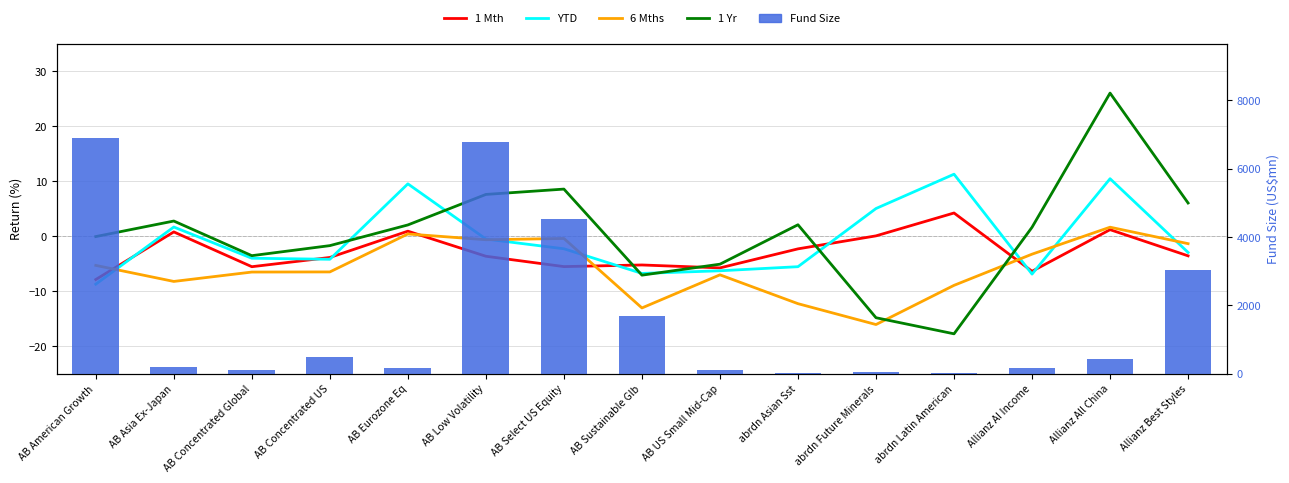

The value of 6 Mths at Allianz All China is 2.3. True or false?

False